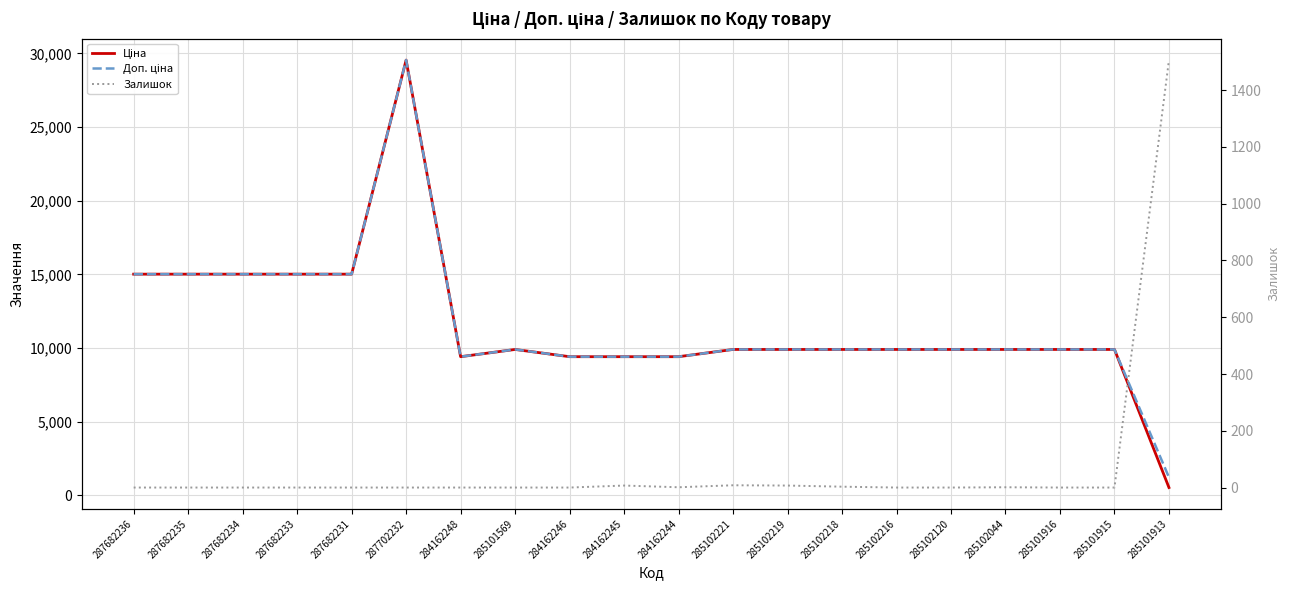

At 287682236, list the series in order from smallest to largest.

Залишок, Ціна, Доп. ціна